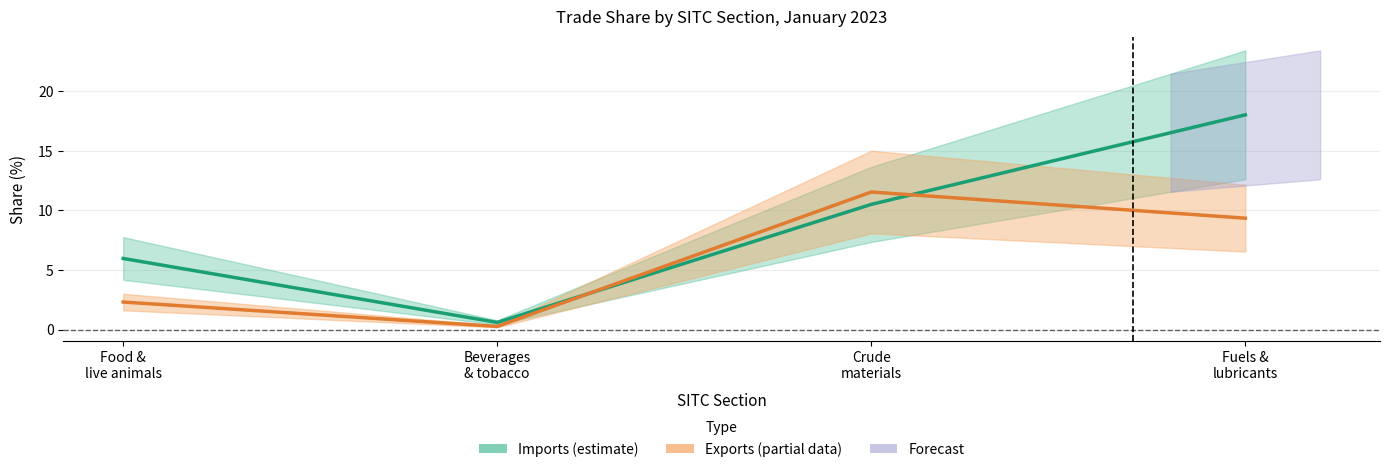

At which label is Imports (estimate) closest to 9?

Crude
materials